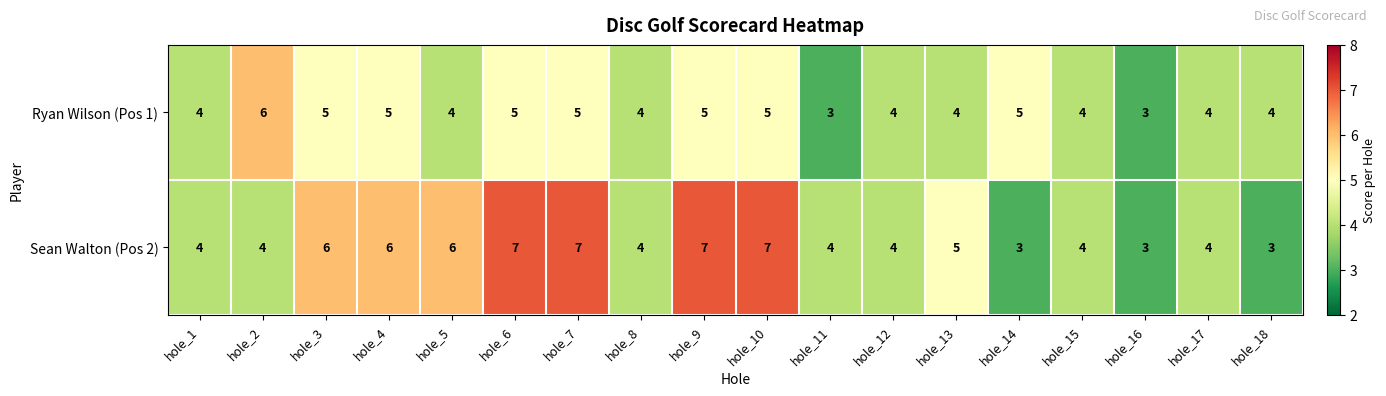

How many series are shown in this chart?

2